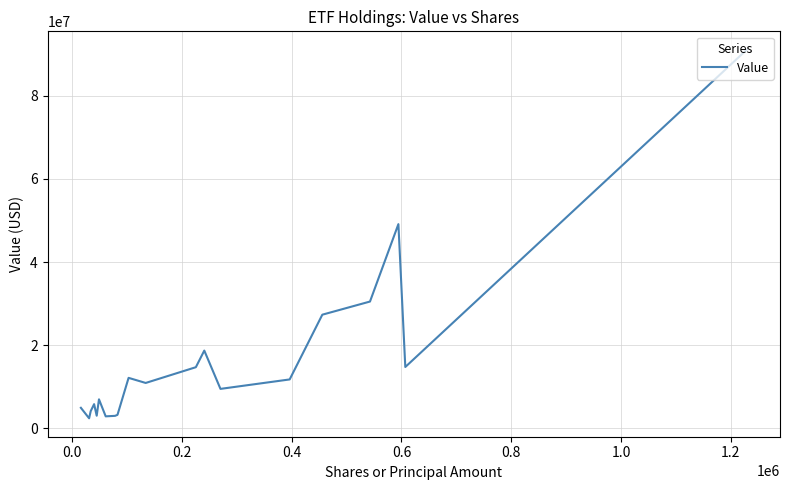

What is the greatest value displayed?

91057000